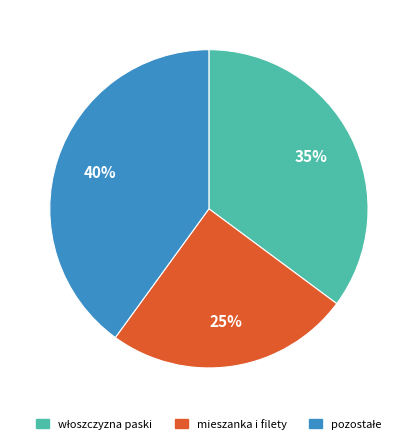

True or false: mieszanka i filety accounts for 25% of the total.

True